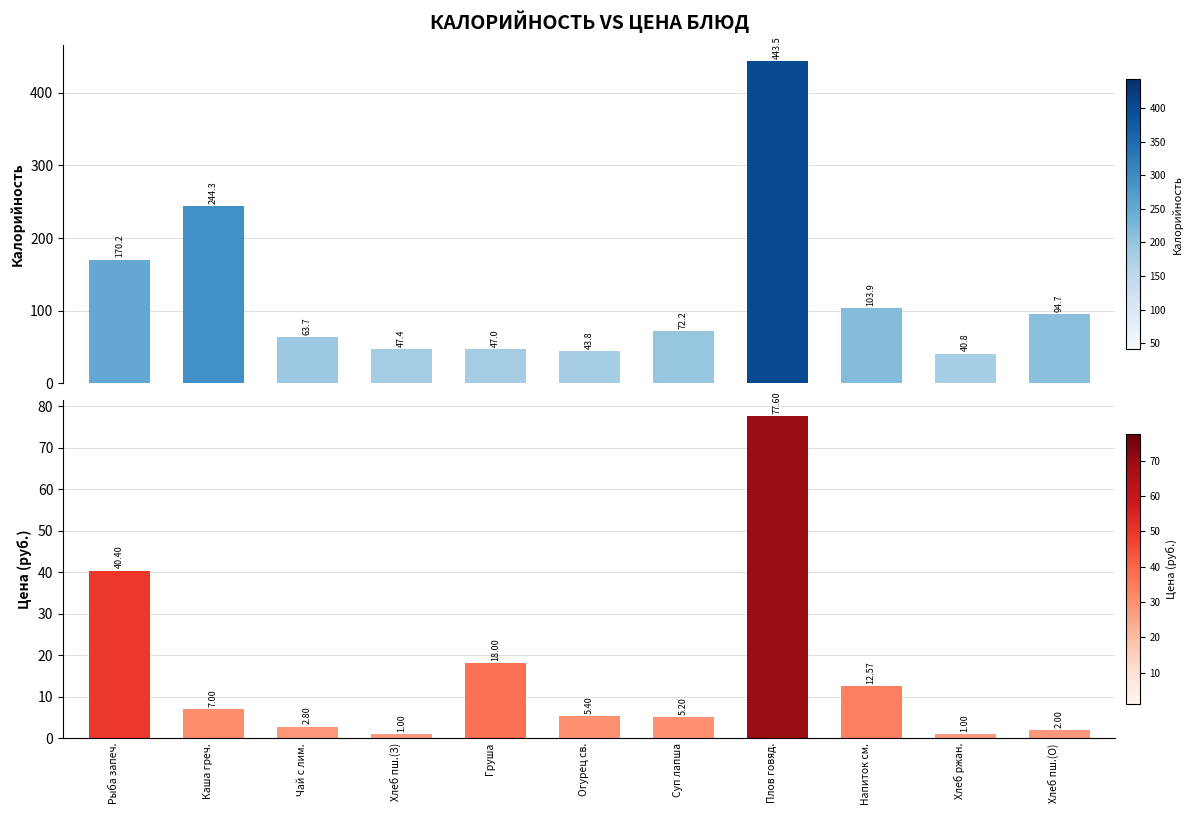

Between Рыба запеч. and Груша, which series saw the biggest shift?

Калорийность